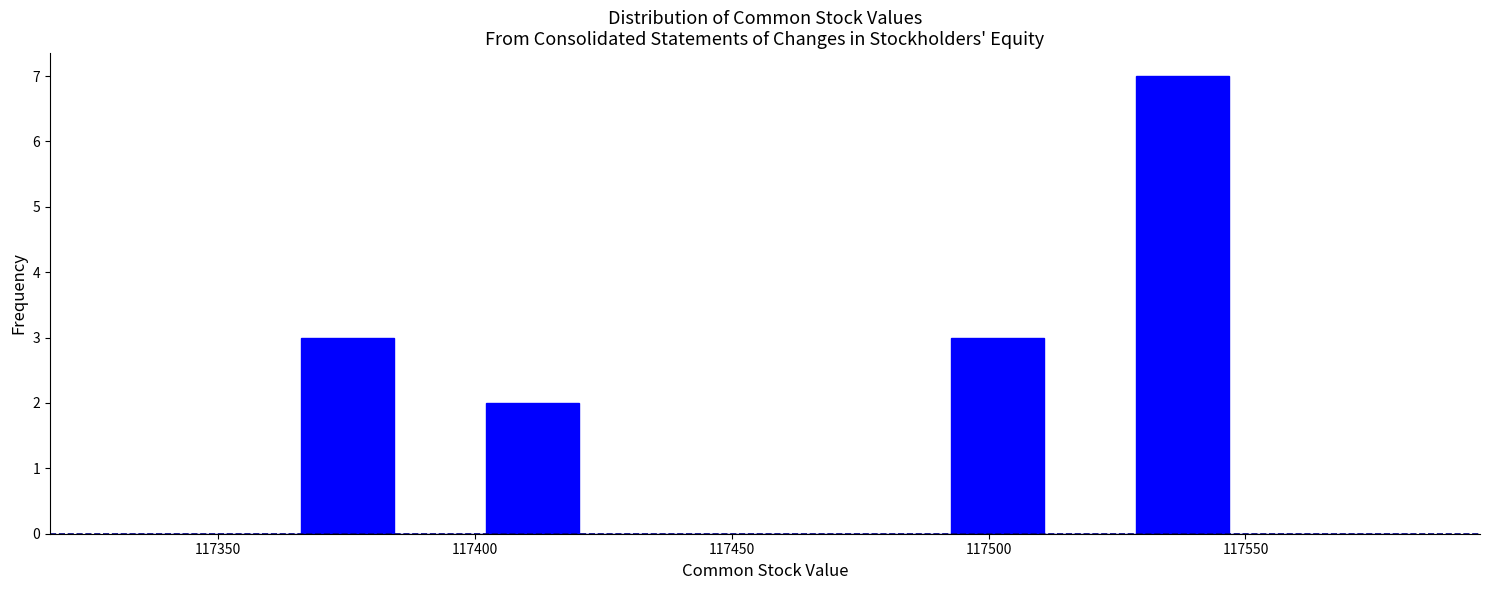

Read against the x-axis, roughly where is the centre of the tallest bar?

117540